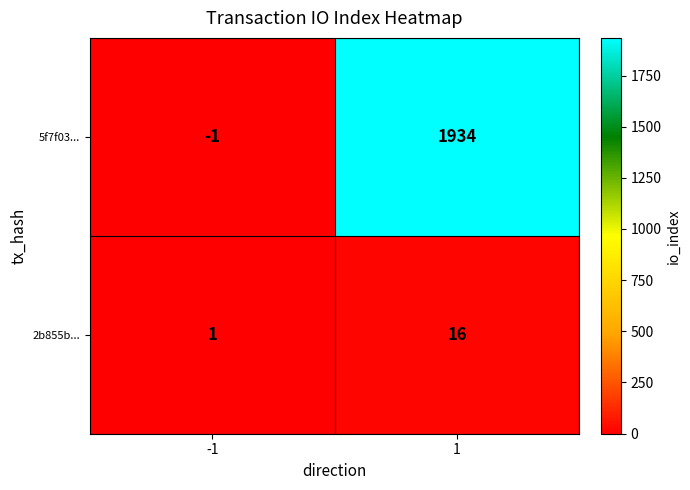

At 1, list the series in order from largest to smallest.

5f7f03..., 2b855b...